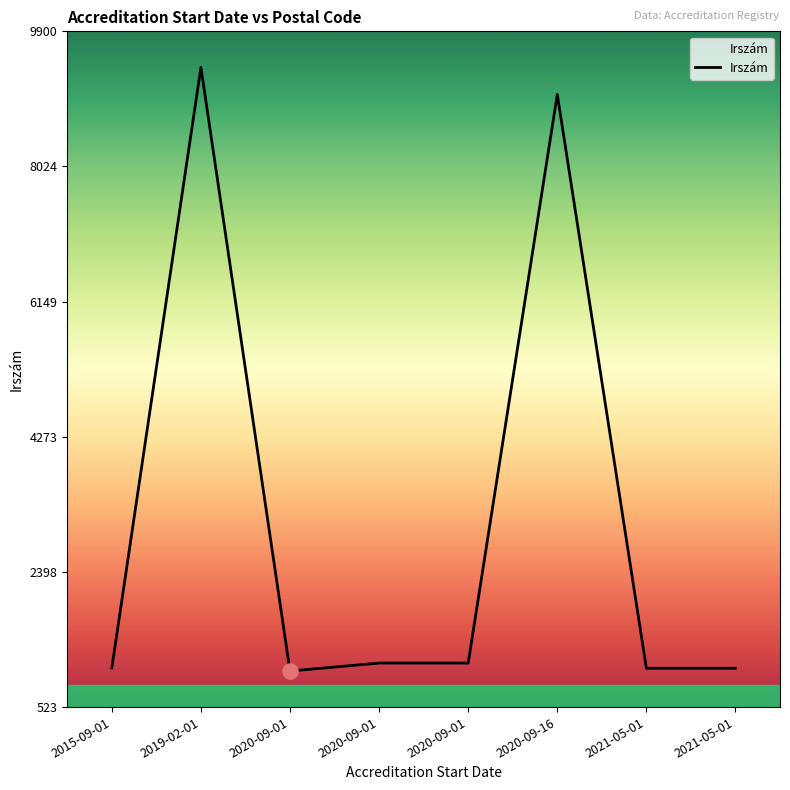

What is the change in value from 2015-09-01 to 2021-05-01?

-5